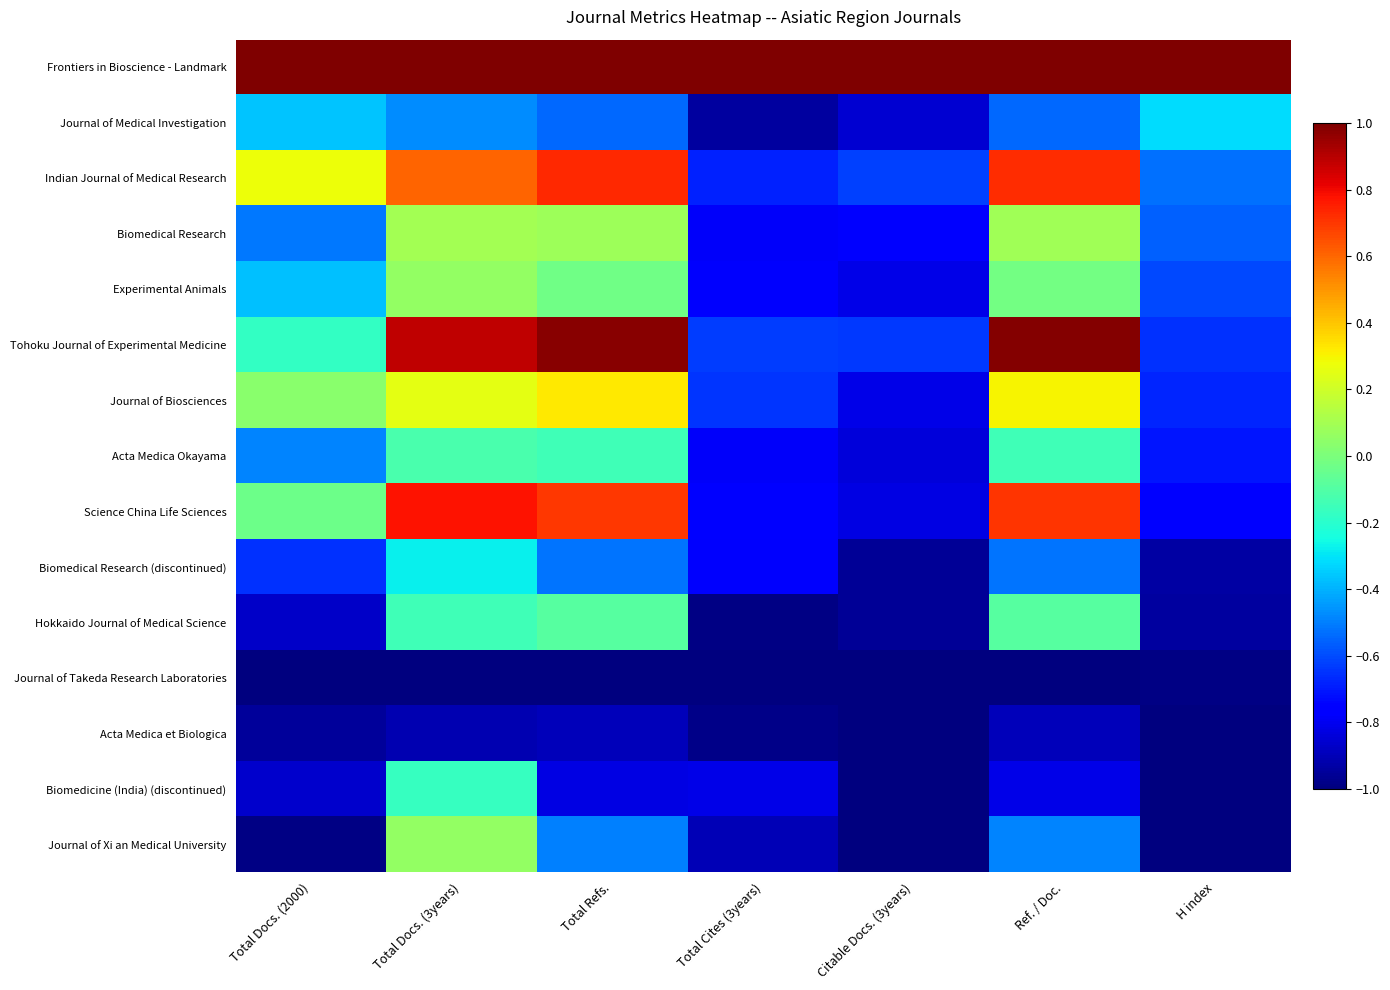

What is the greatest value displayed?

1.0